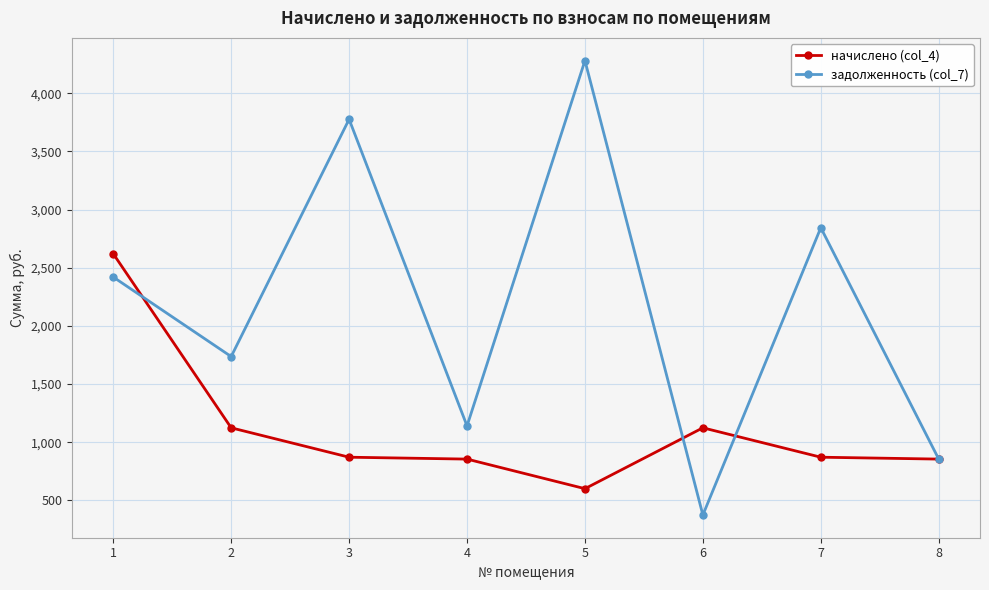

What is the total value across all series at 3?

4648.1